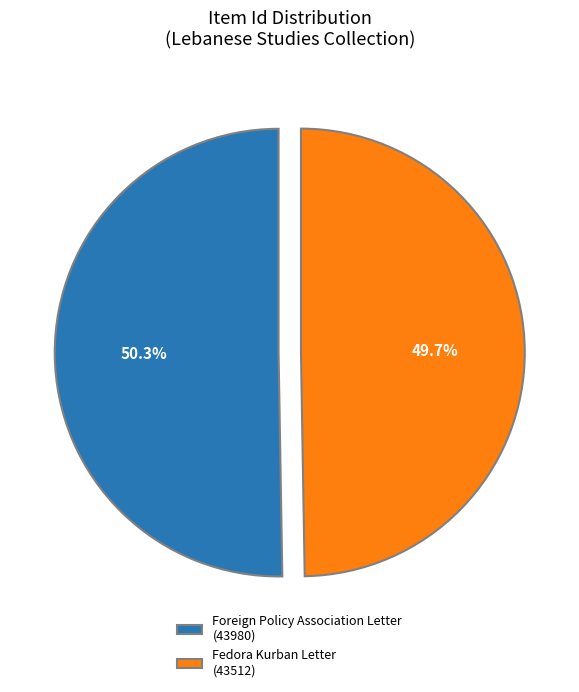

Is there any slice that represents more than half of the pie?

Yes